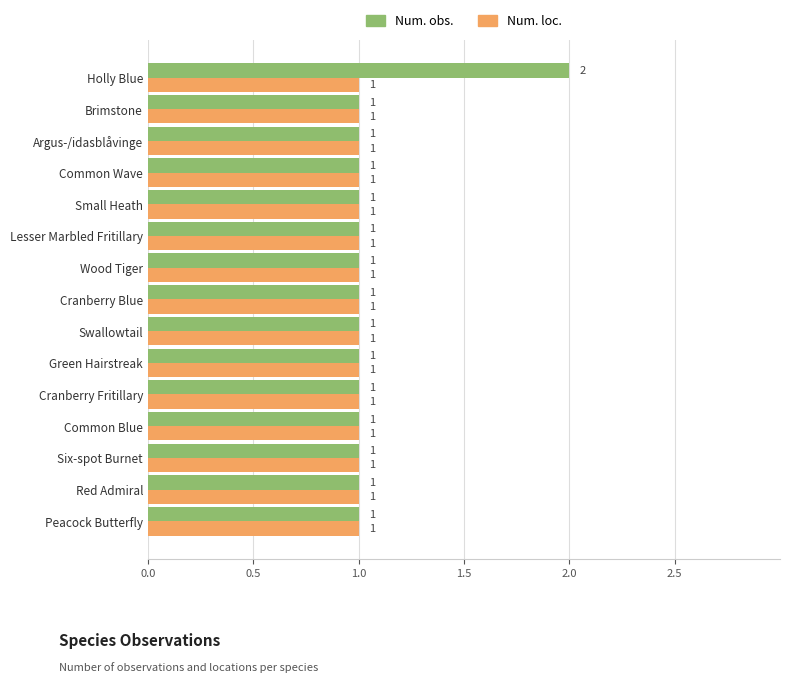

What is the minimum value for Num. obs.?

1